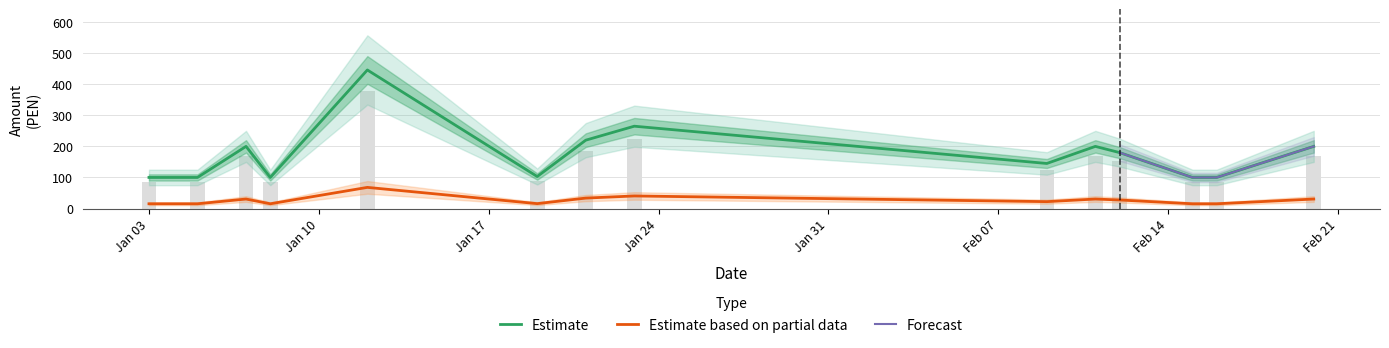

What position from the left is 2022-02-09?

9